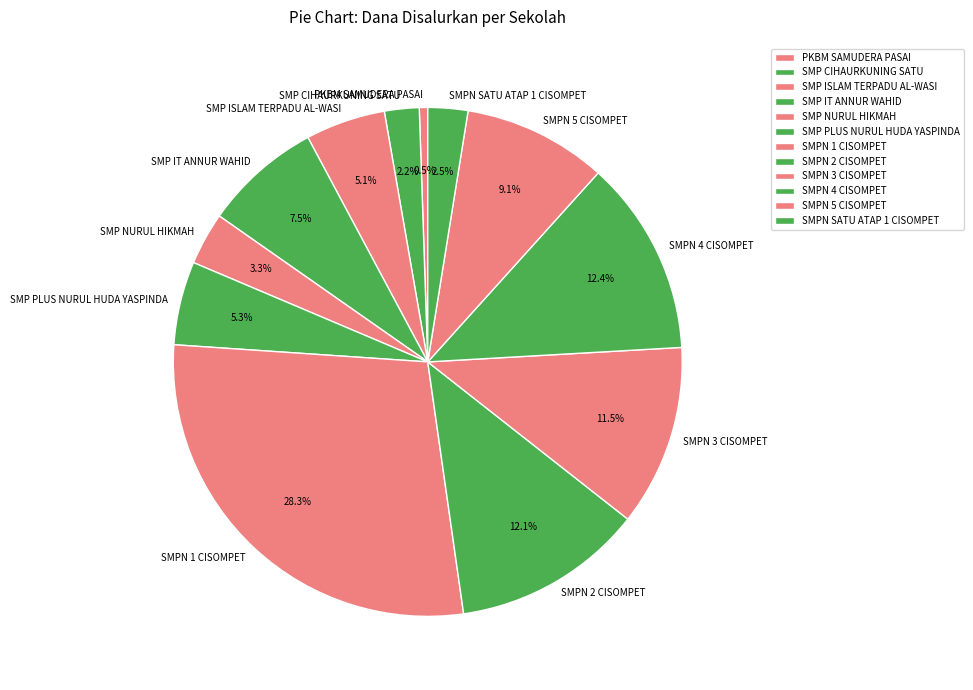

Which slice is the smallest?

PKBM SAMUDERA PASAI